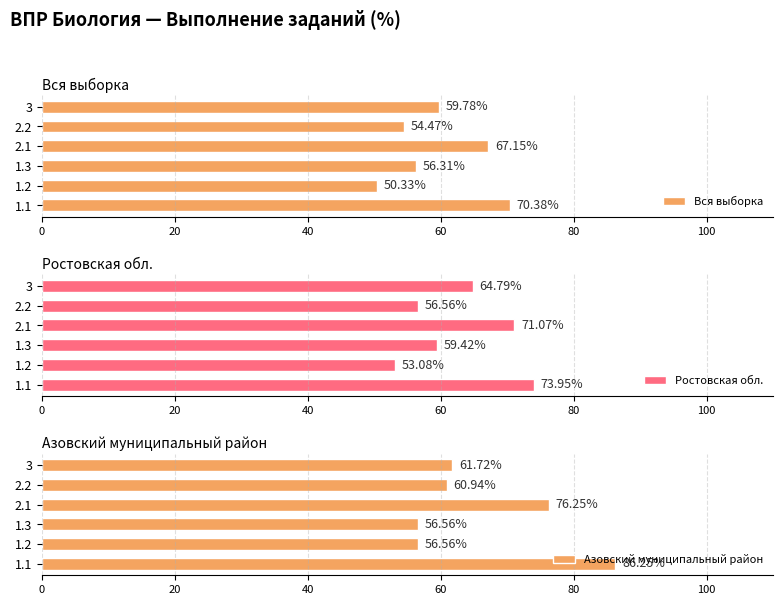

The Ростовская обл. series shows 86.8 at 2.2. True or false?

False